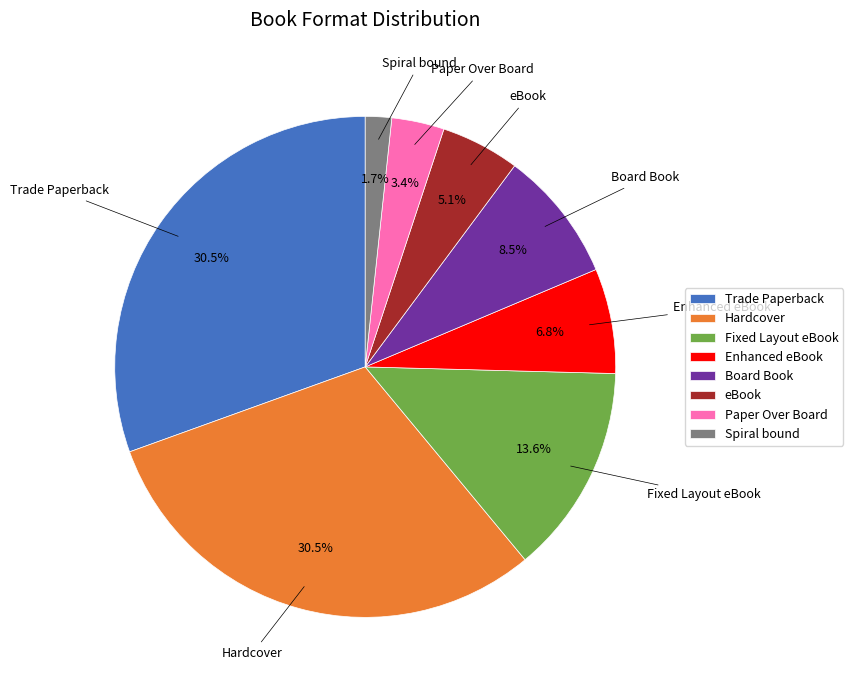

Do Trade Paperback and Board Book together represent more than half of the pie?

No